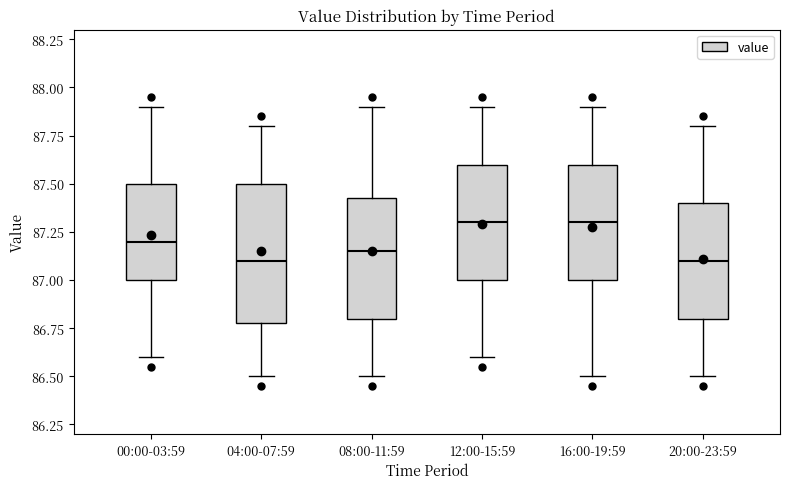

Where is the upper edge of the box for 04:00-07:59 on the y-axis? The values are not printed on the chart, so give them approximately, as read against the axis.

87.50